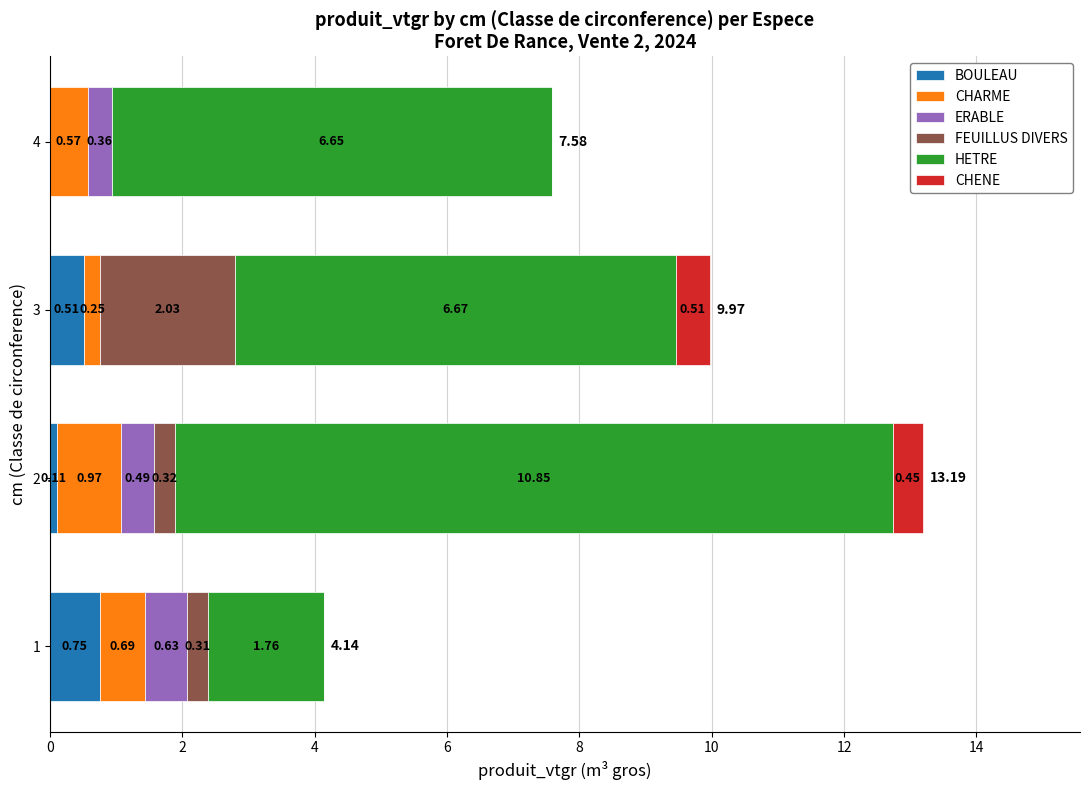

What is the sum of all BOULEAU values?

1.4